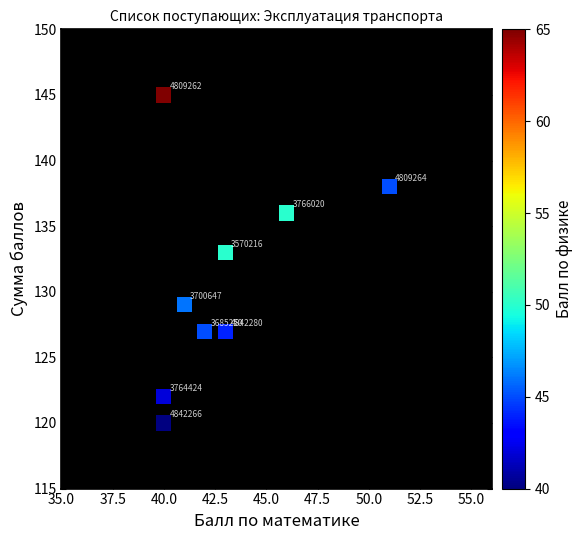

What is the range of X values (max minus min)?

11